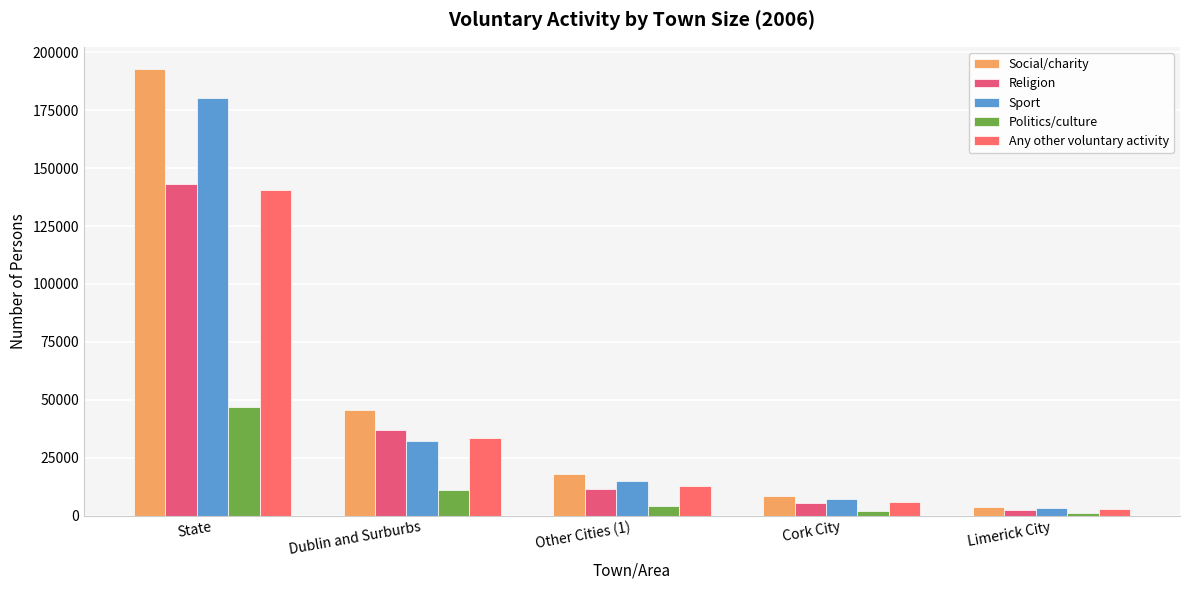

What is the spread (max minus min) of values at Other Cities (1)?

13667